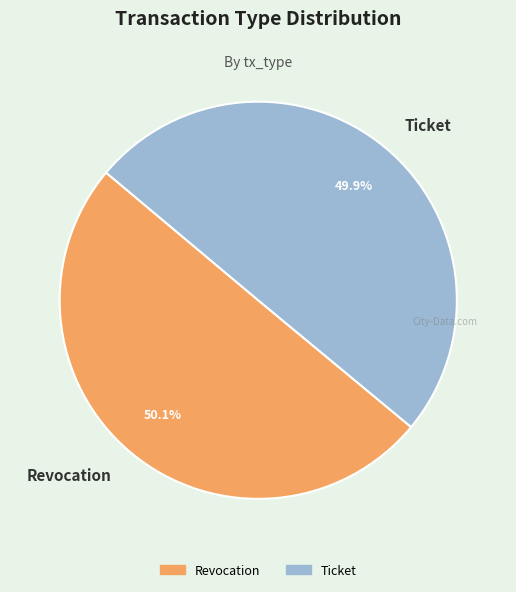

Combined, do Ticket and Revocation account for over 50%?

Yes